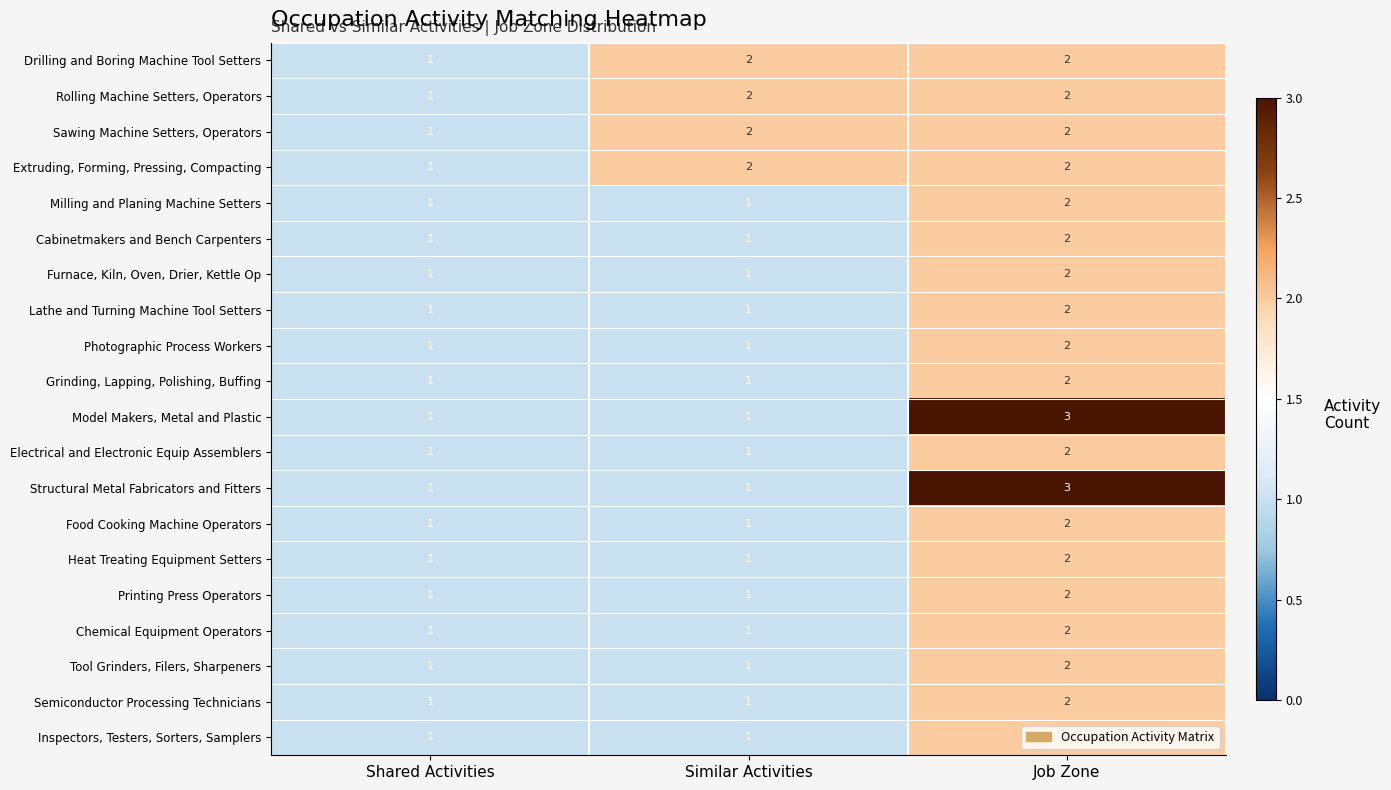

What is the maximum value shown in the chart?

3